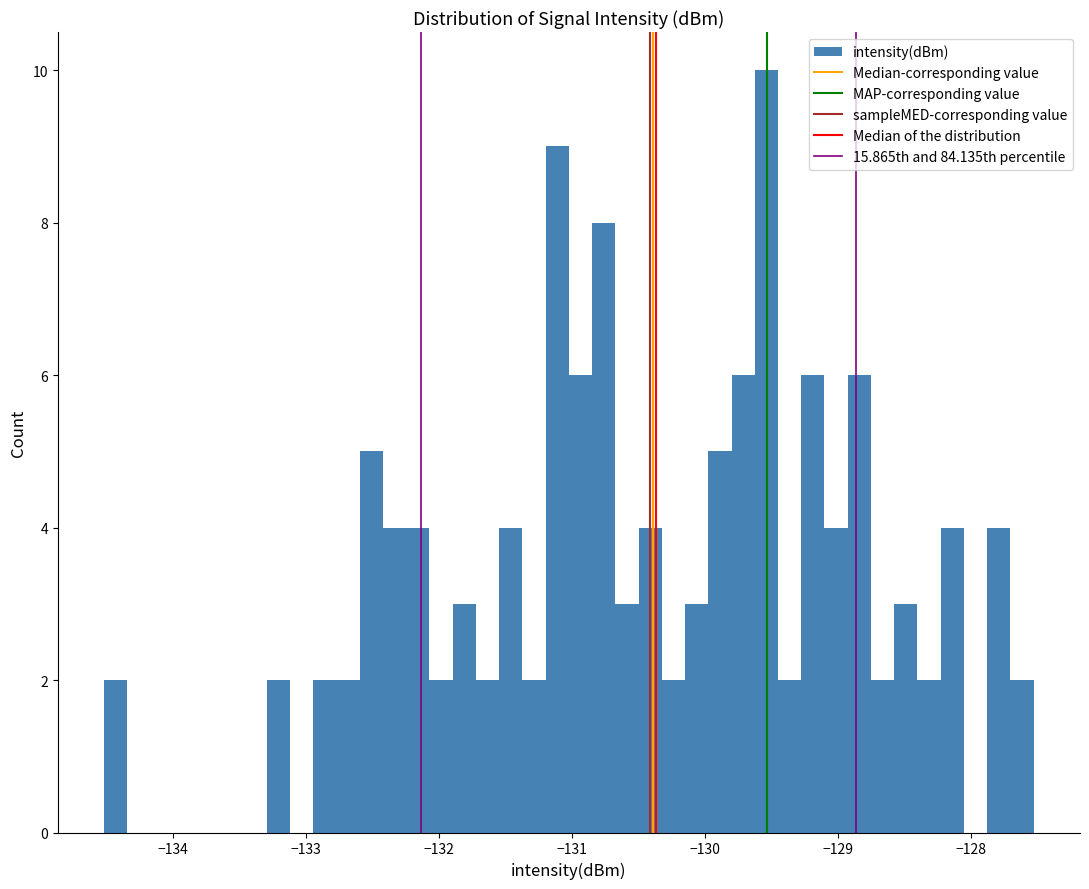

Read against the x-axis, roughly where is the centre of the tallest bar?

-129.5